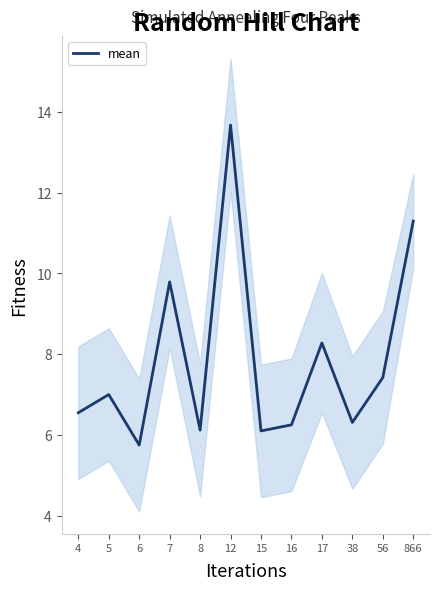

Approximately how many times larger is the value at 4 compared to 7?

0.7